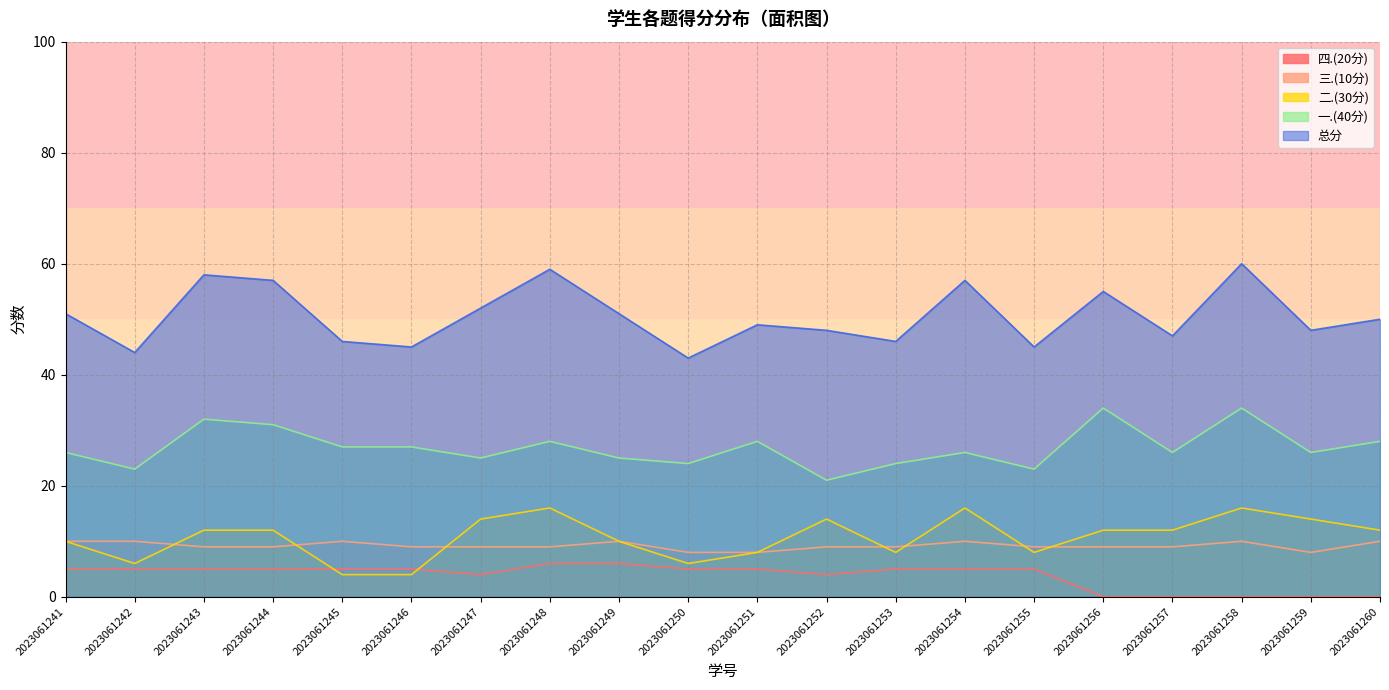

How many lines are shown in the chart?

5